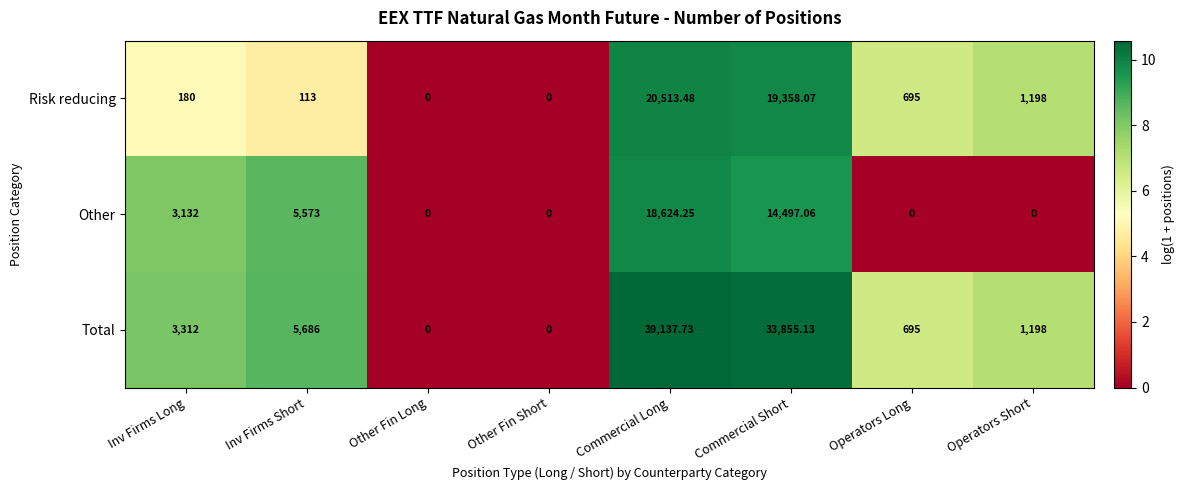

List the series in order of their peak value, highest first.

Total, Risk reducing, Other